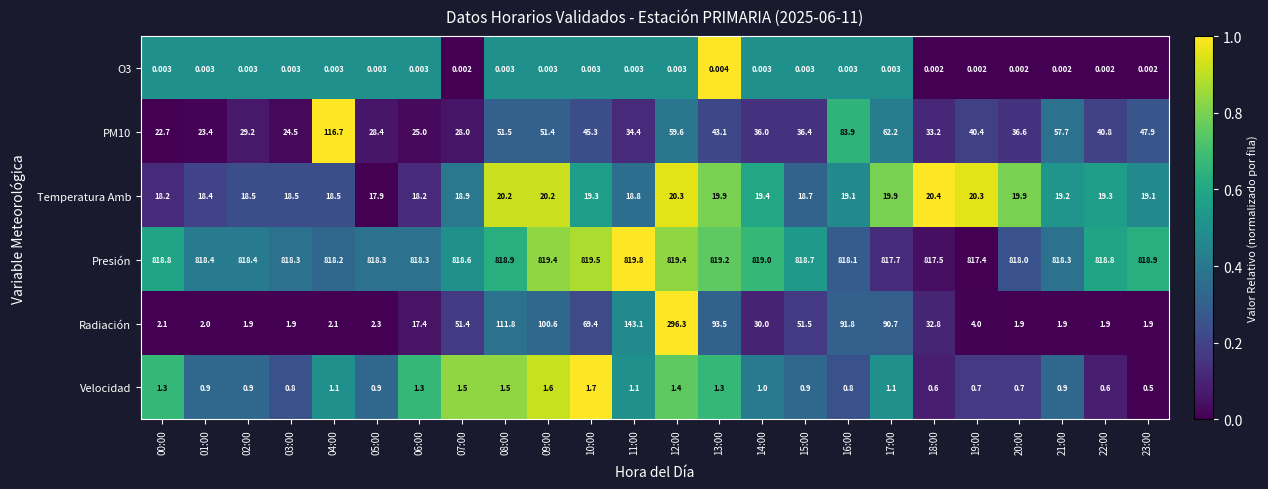

Between 04:00 and 20:00, which series saw the biggest shift?

PM10